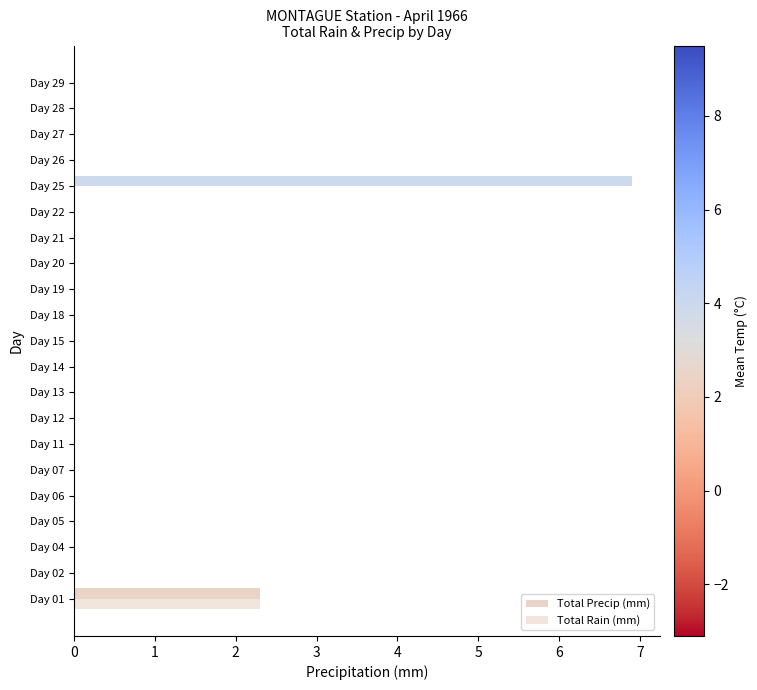

What is the difference between the maximum and minimum values in the Total Rain (mm) series?

2.3